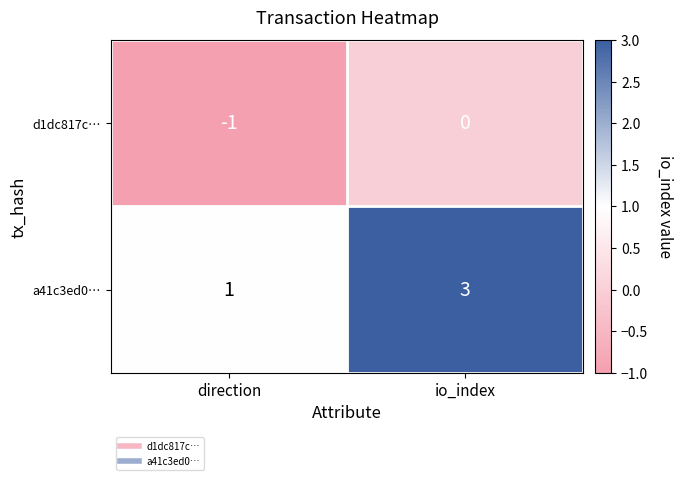

True or false: d1dc817c… has a value of 0 at io_index.

True